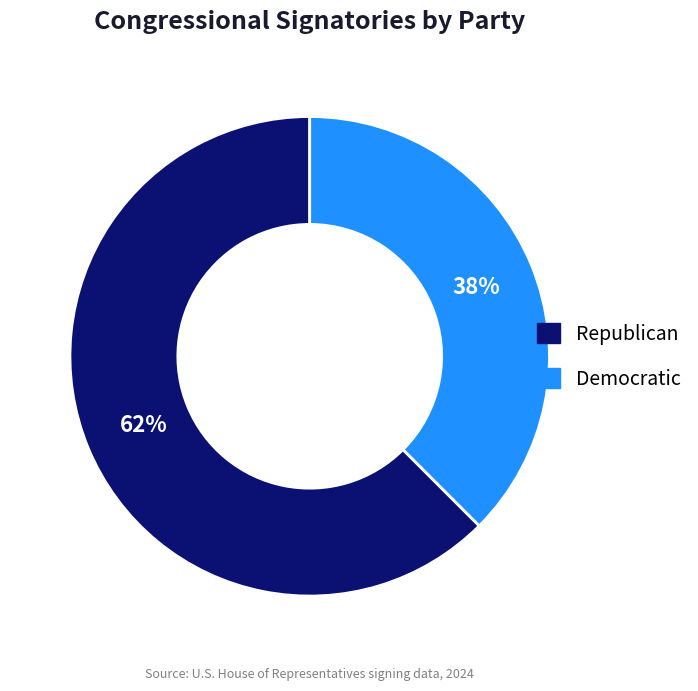

To the nearest percent, what is the average slice percentage?

50%